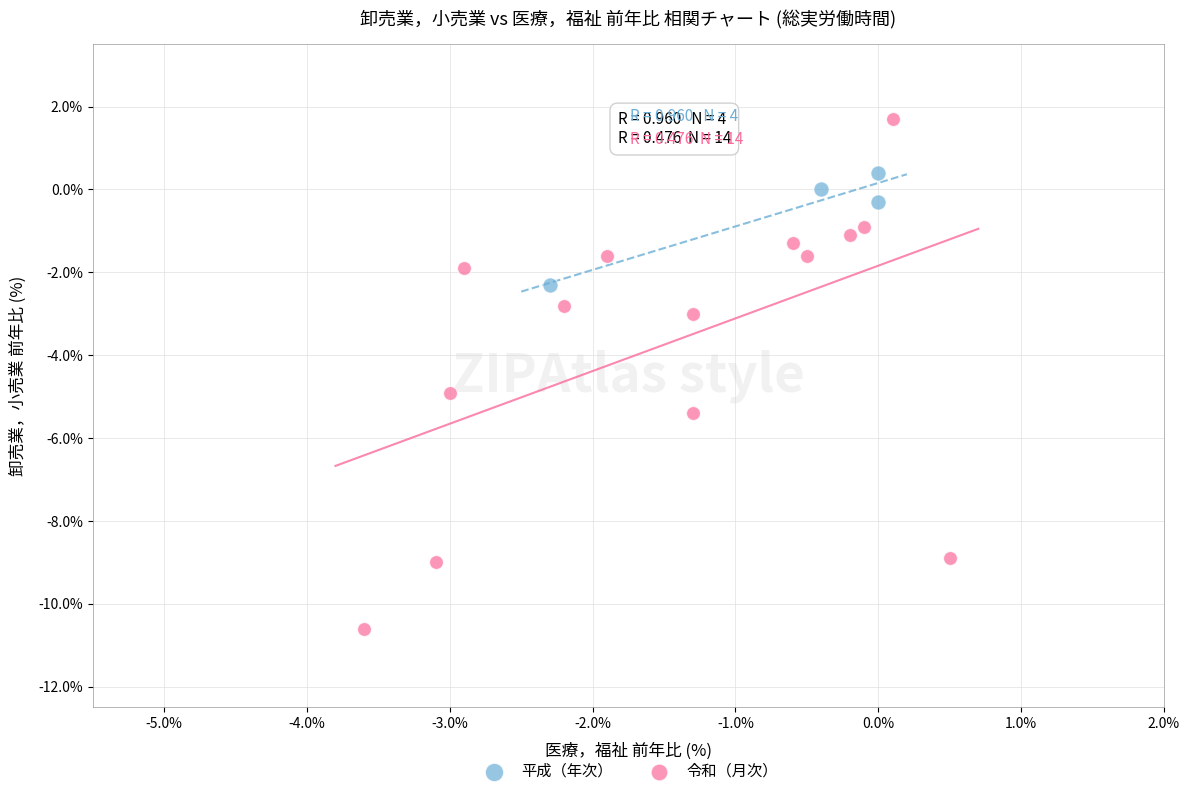

Which series reaches the maximum Y coordinate?

令和（月次）